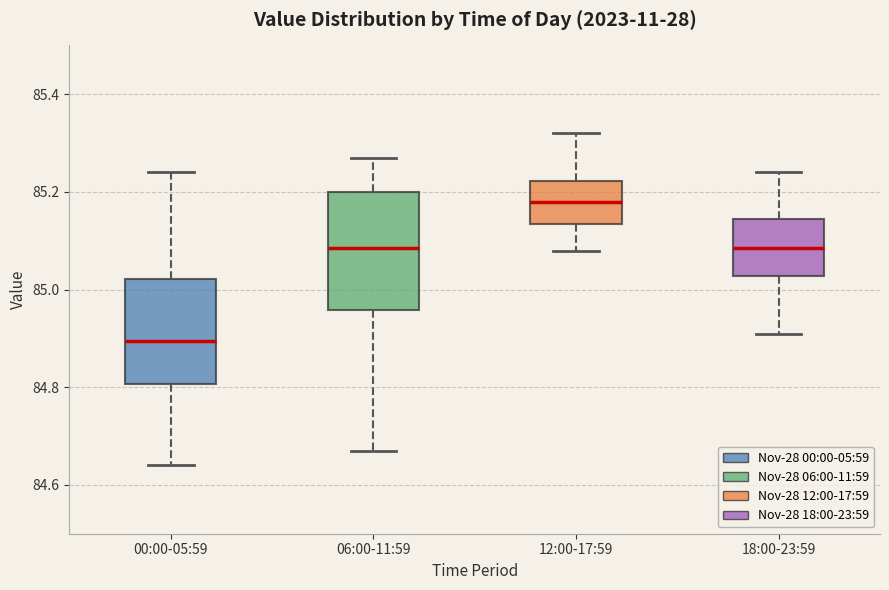

Reading left to right, transcribe this box plot: for each box, give where its median line is, the range the box spans, and where its two whiskers end, as read against the y-axis. The values are not printed on the chart, so give them approximately, as read against the axis.

00:00-05:59: median 84.90, box 84.80 to 85.02, whiskers 84.64 to 85.24
06:00-11:59: median 85.08, box 84.96 to 85.20, whiskers 84.68 to 85.28
12:00-17:59: median 85.18, box 85.14 to 85.22, whiskers 85.08 to 85.32
18:00-23:59: median 85.08, box 85.02 to 85.14, whiskers 84.92 to 85.24